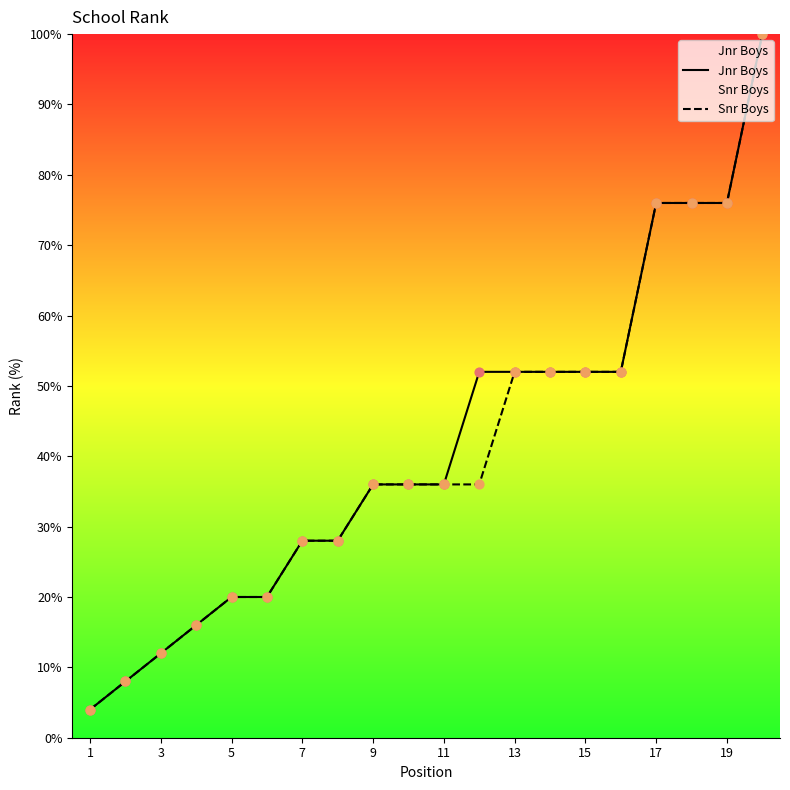

Which series has the largest total across all categories?

Jnr Boys